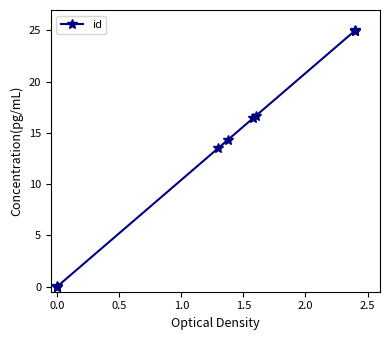

How many lines are shown in the chart?

1